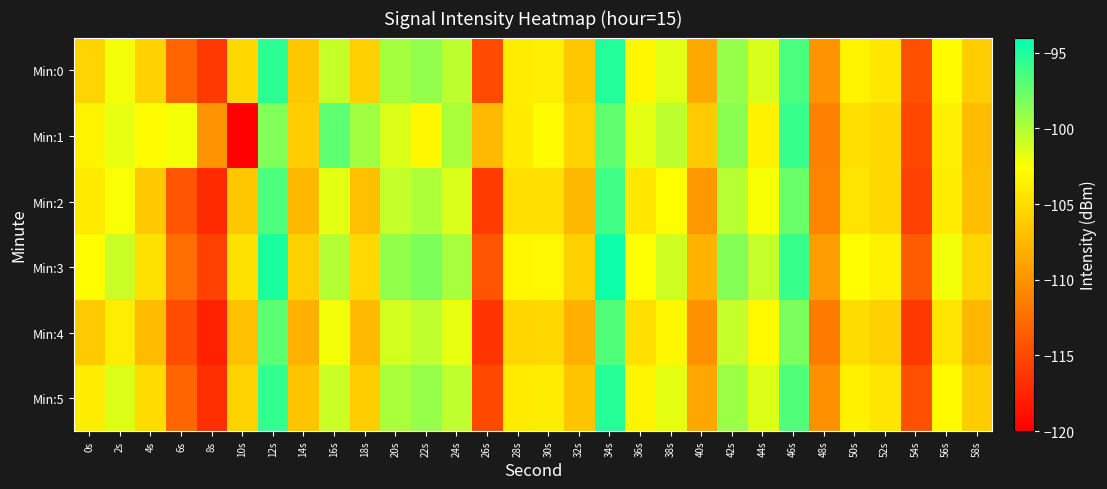

At 20s, list the series in order from largest to smallest.

Min:3, Min:0, Min:5, Min:2, Min:4, Min:1